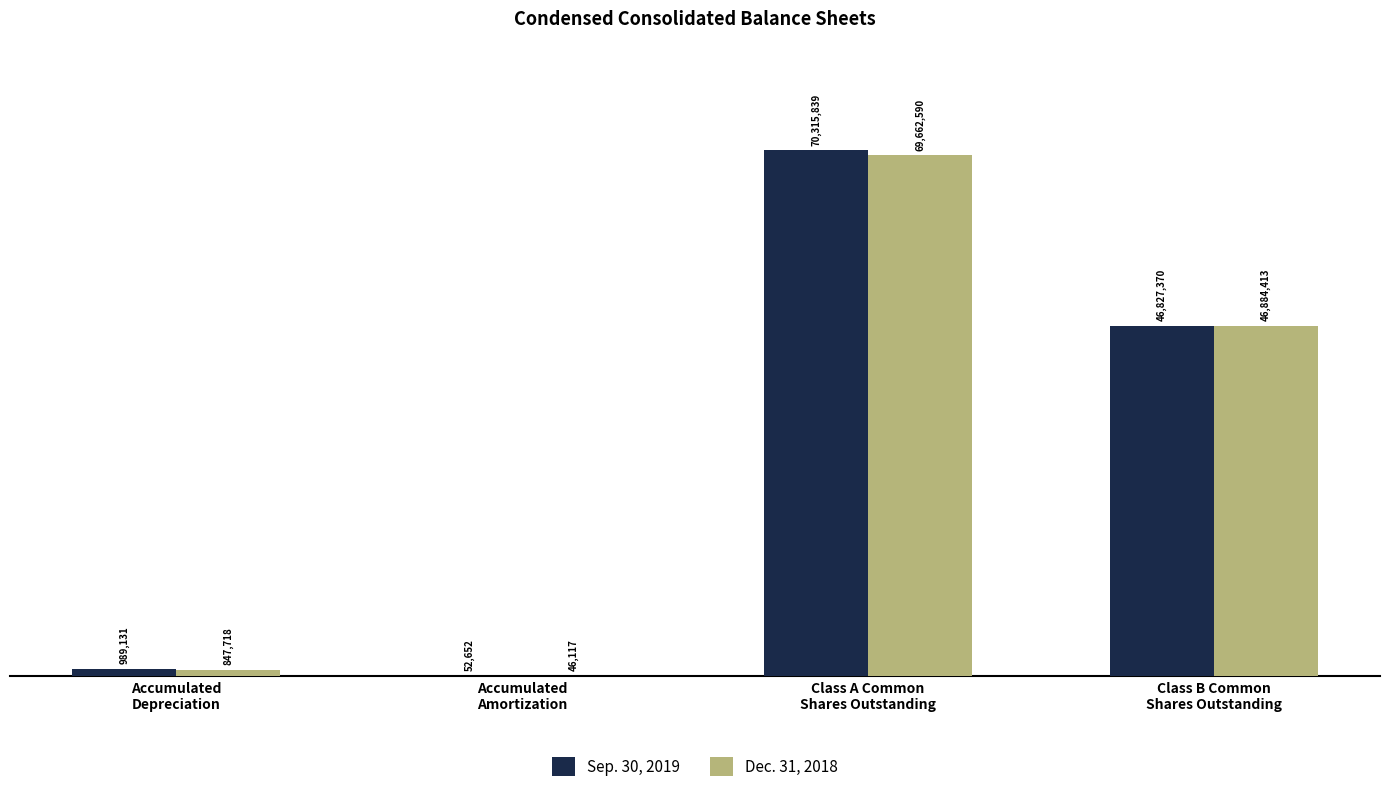

What is the label of the 4th bar from the left?

Class B Common
Shares Outstanding